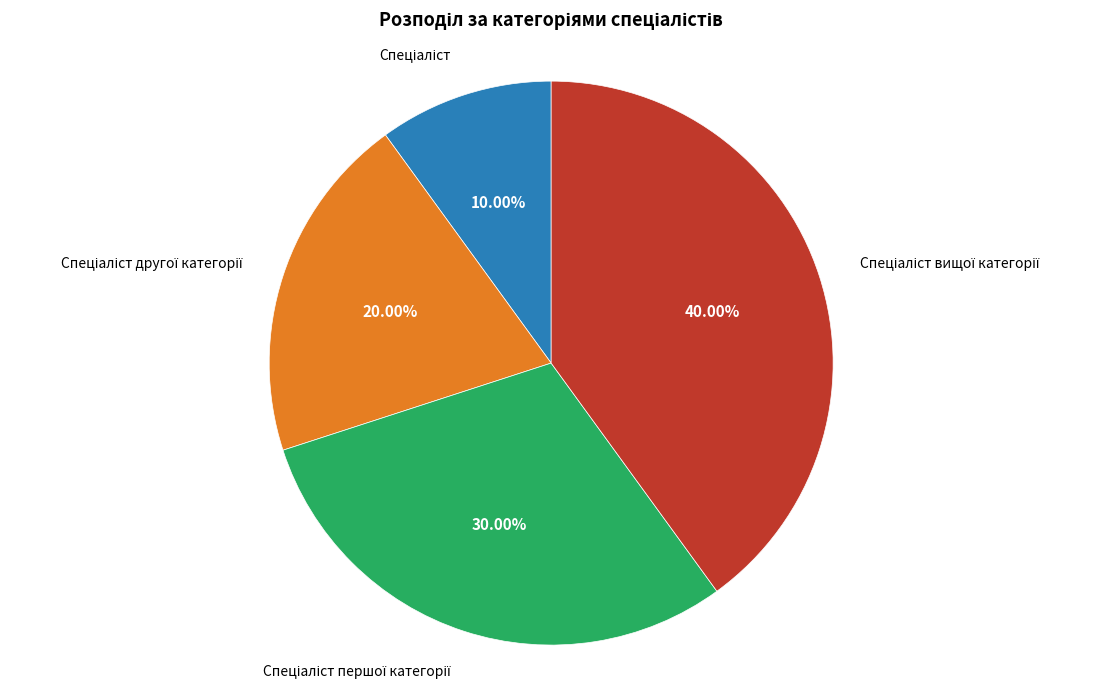

Does any single category account for the majority?

No